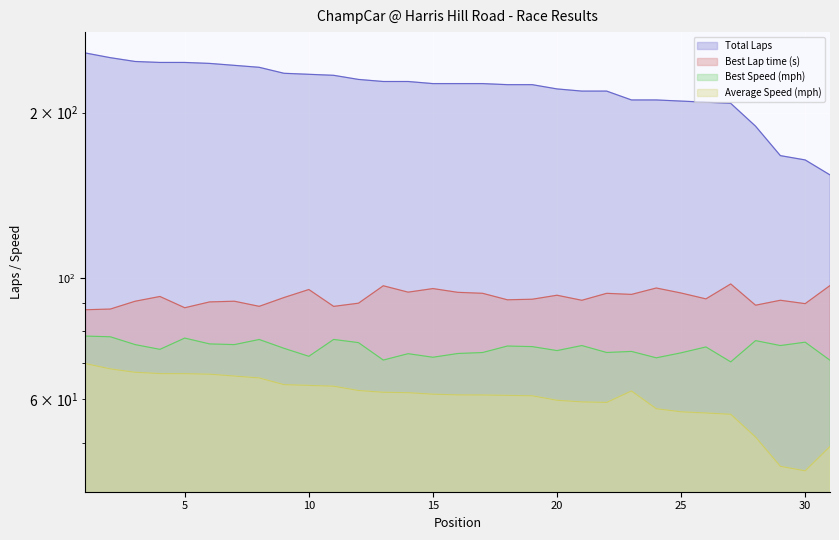

Which series has the largest range (max minus min)?

Total Laps